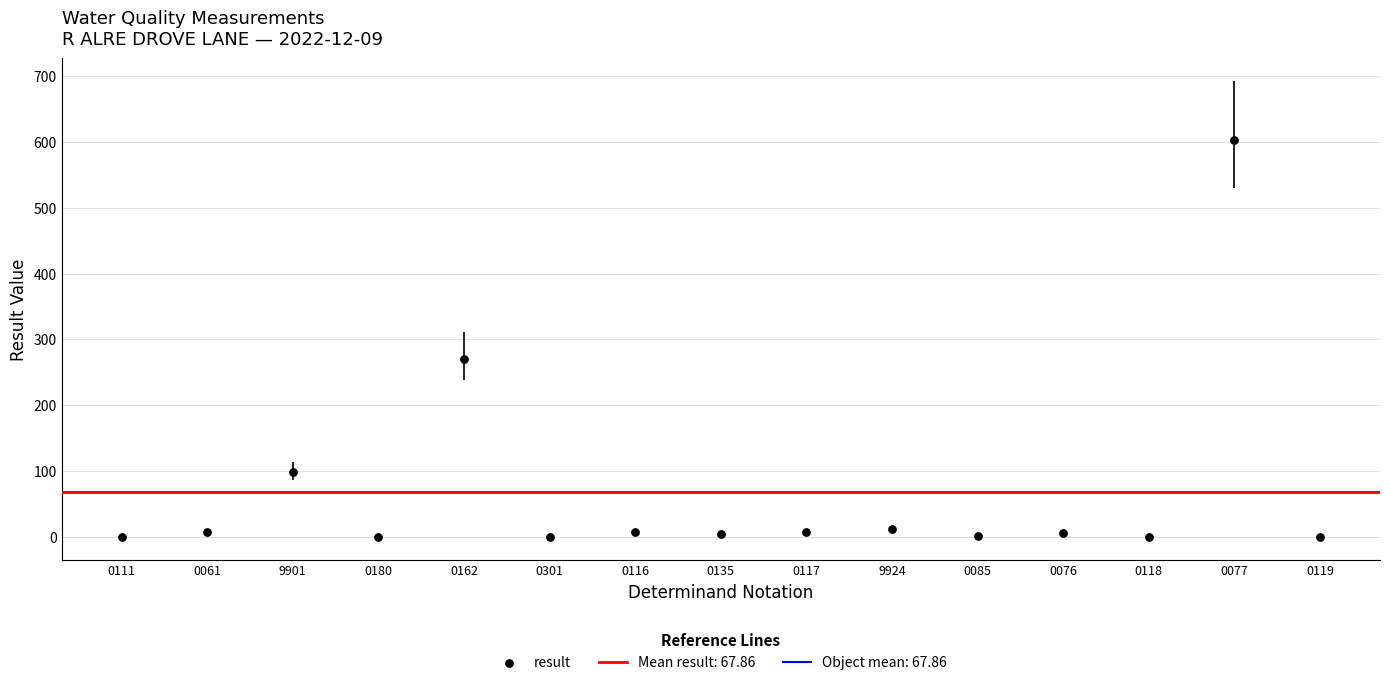

What Y value in the scatter plot is closest to 301?

270.0